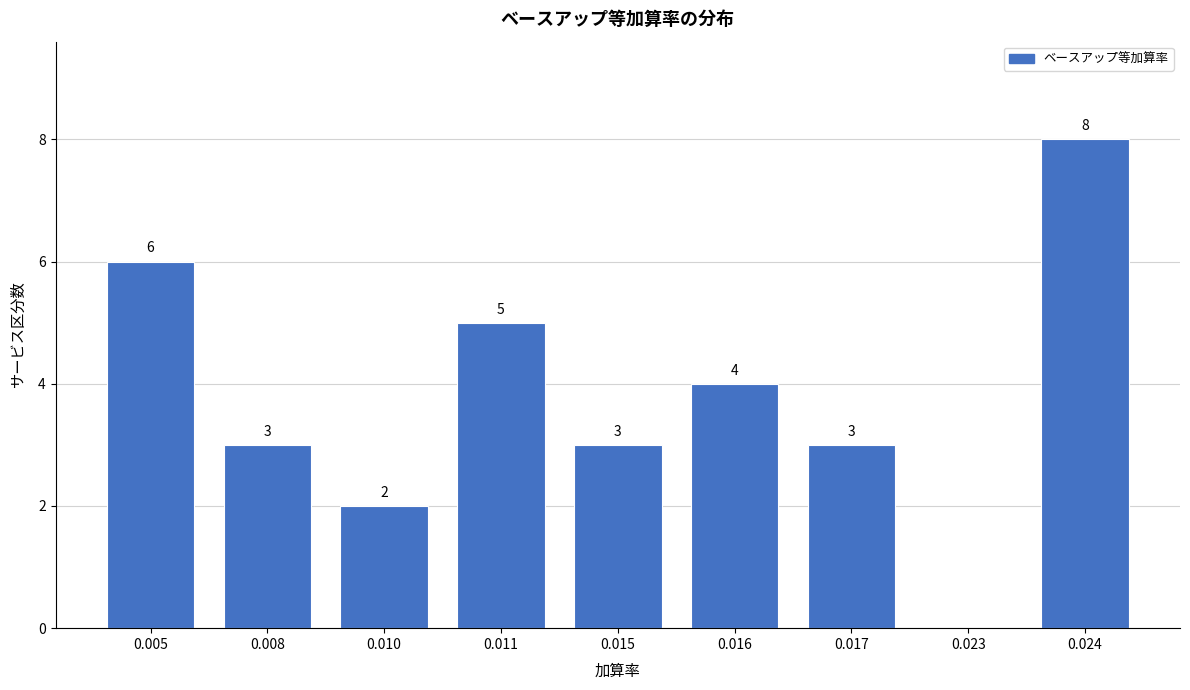

Reading right to left, list all the values displayed in this chart.

0.024=8	0.023=0	0.017=3	0.016=4	0.015=3	0.011=5	0.010=2	0.008=3	0.005=6